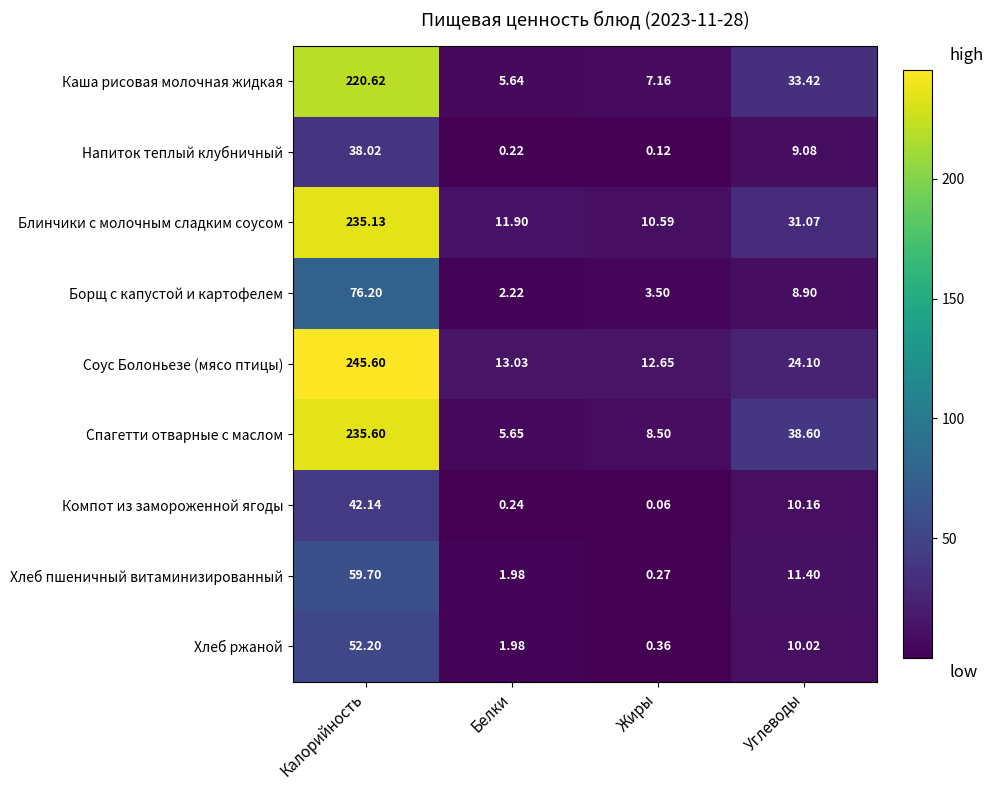

Which series has the largest range (max minus min)?

Соус Болоньезе (мясо птицы)